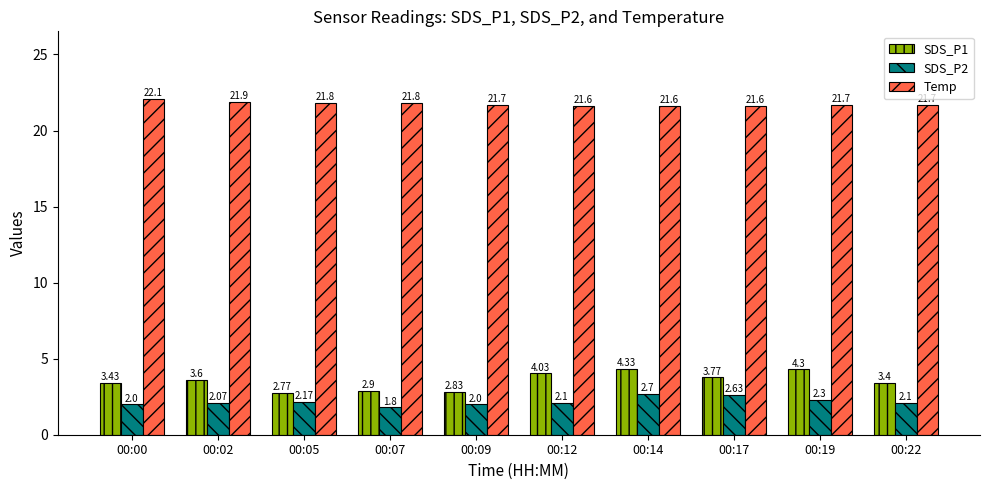

What value does the SDS_P2 series have at 00:22?

2.1